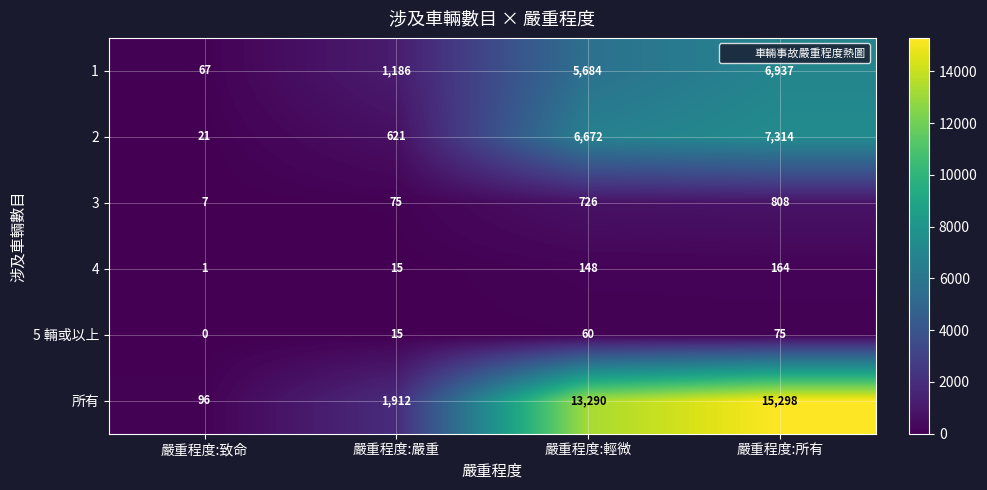

Rank the series by their maximum value, from highest to lowest.

所有, 2, 1, 3, 4, 5 輛或以上